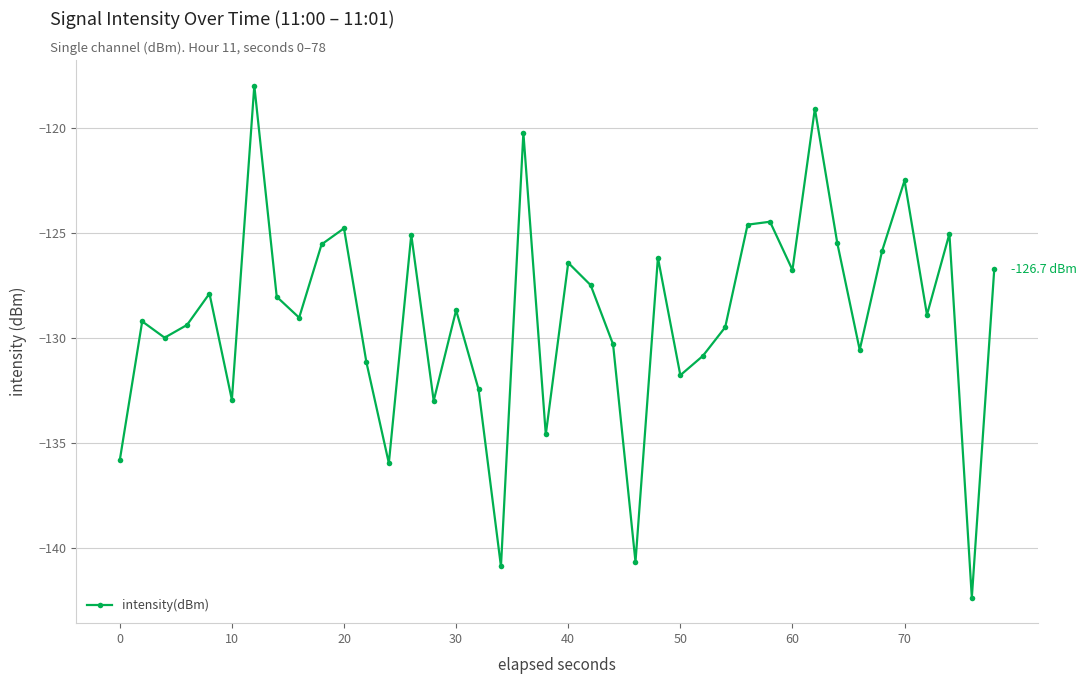

How many points are lower than both their immediate neighbors (excluding endpoints)?

13